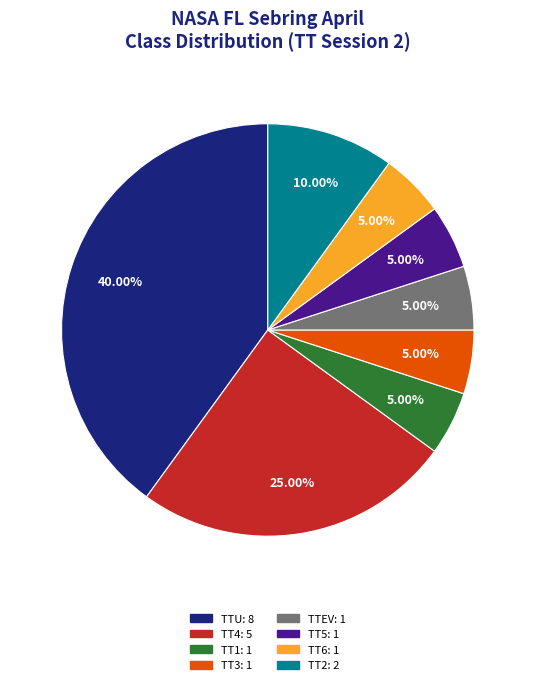

What percentage is the TT5 slice, to the nearest percent?

5%